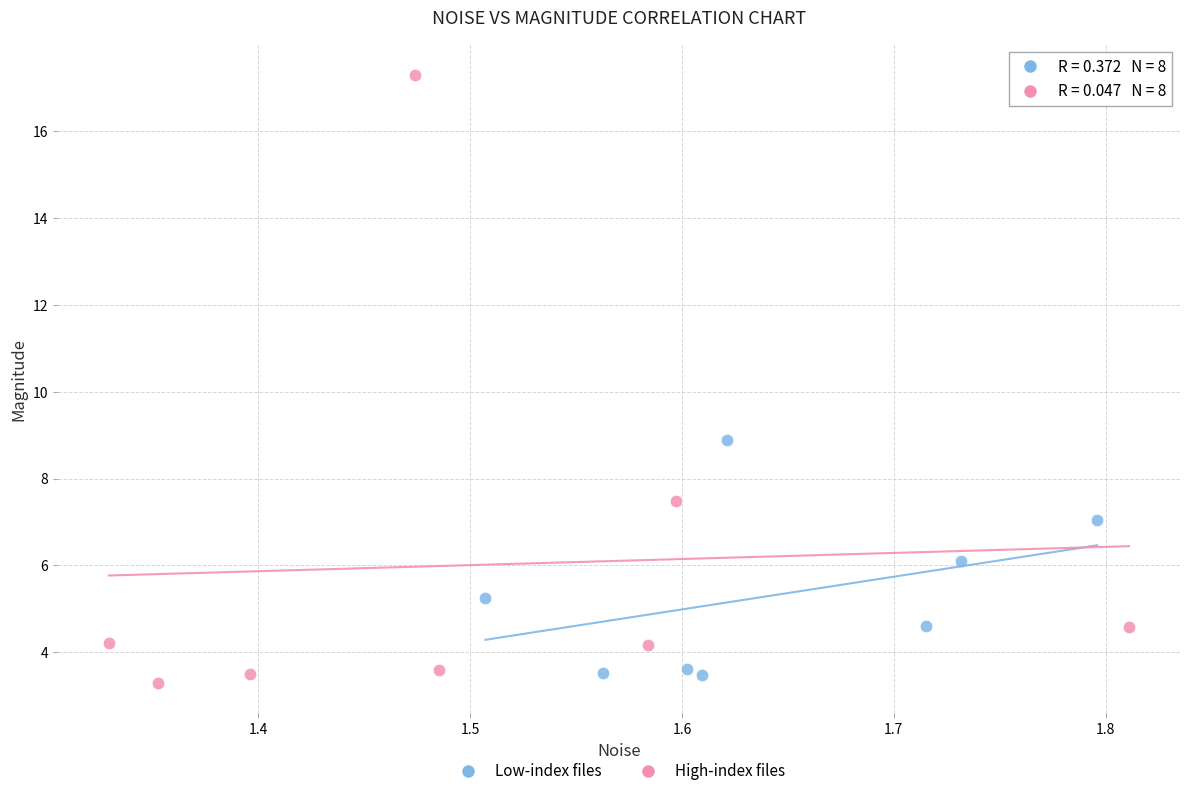

What are all the series names shown in the legend?

Low-index files, High-index files